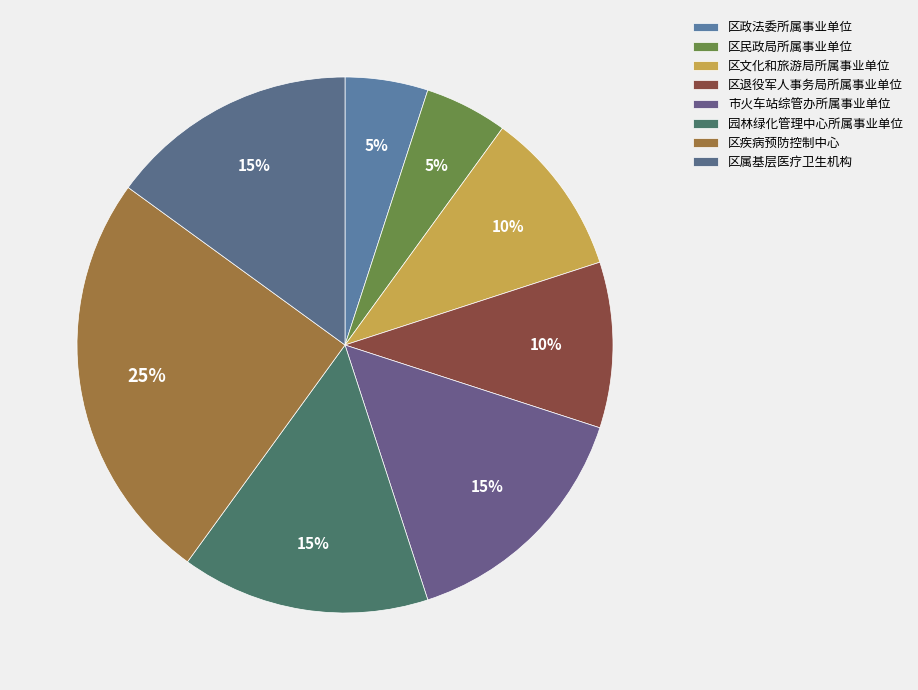

How many slices are in this pie chart?

8